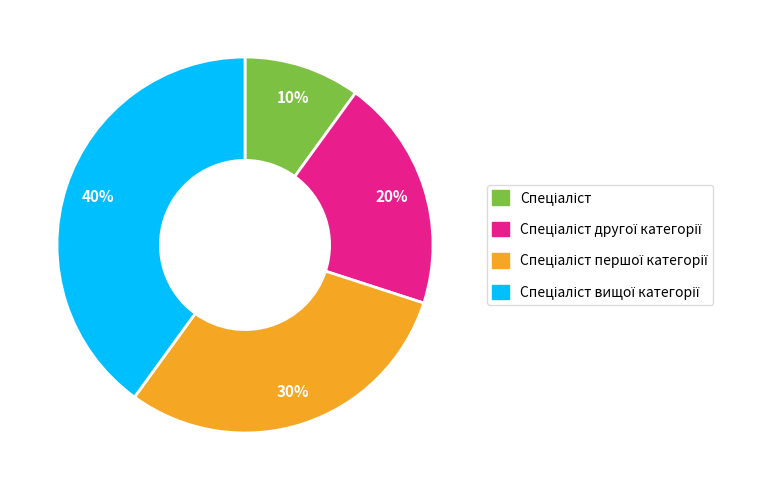

Is there any slice that represents more than half of the pie?

No